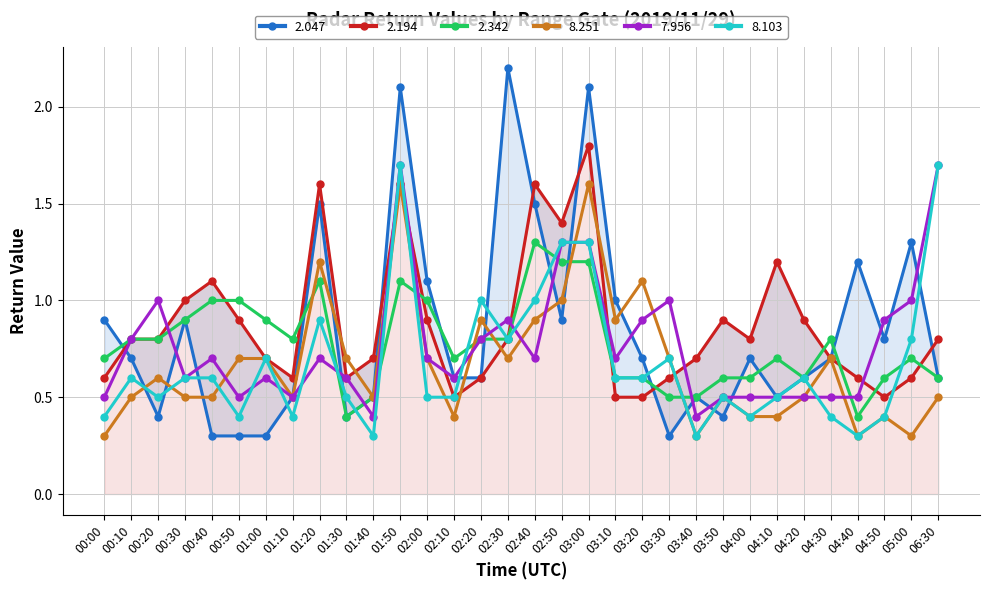

Is it true that 2.194 equals 0.2 at 02:30?

False